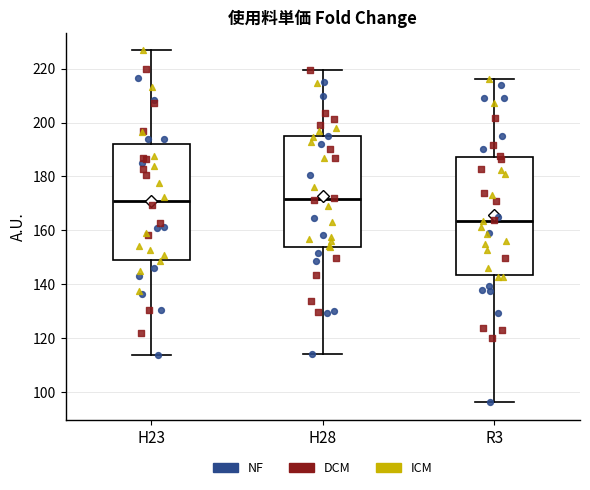

Where does the upper whisker of the box for R3 end on the y-axis? The values are not printed on the chart, so give them approximately, as read against the axis.

216